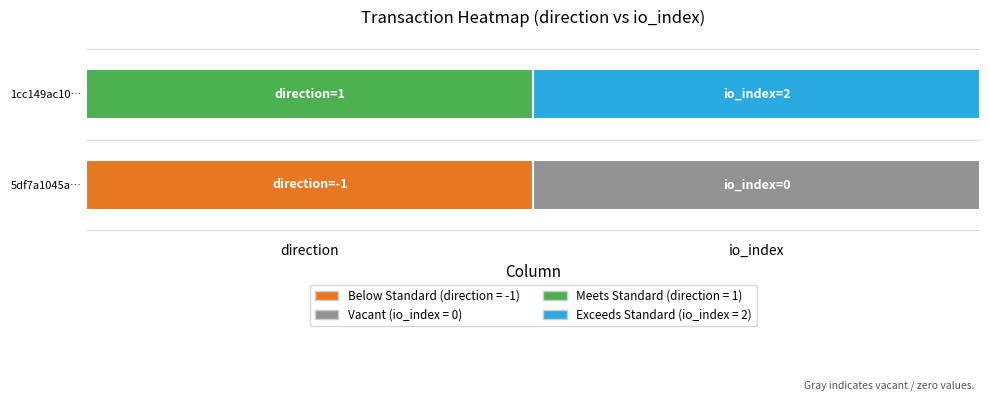

Reading left to right, list all the values displayed in this chart.

5df7a1045a3031b0f721b898b5cf8c3f9837f9d: 0=-1	1=0
1cc149ac10ebe1ed8aeb0f907bc3164cf367602: 0=1	1=2